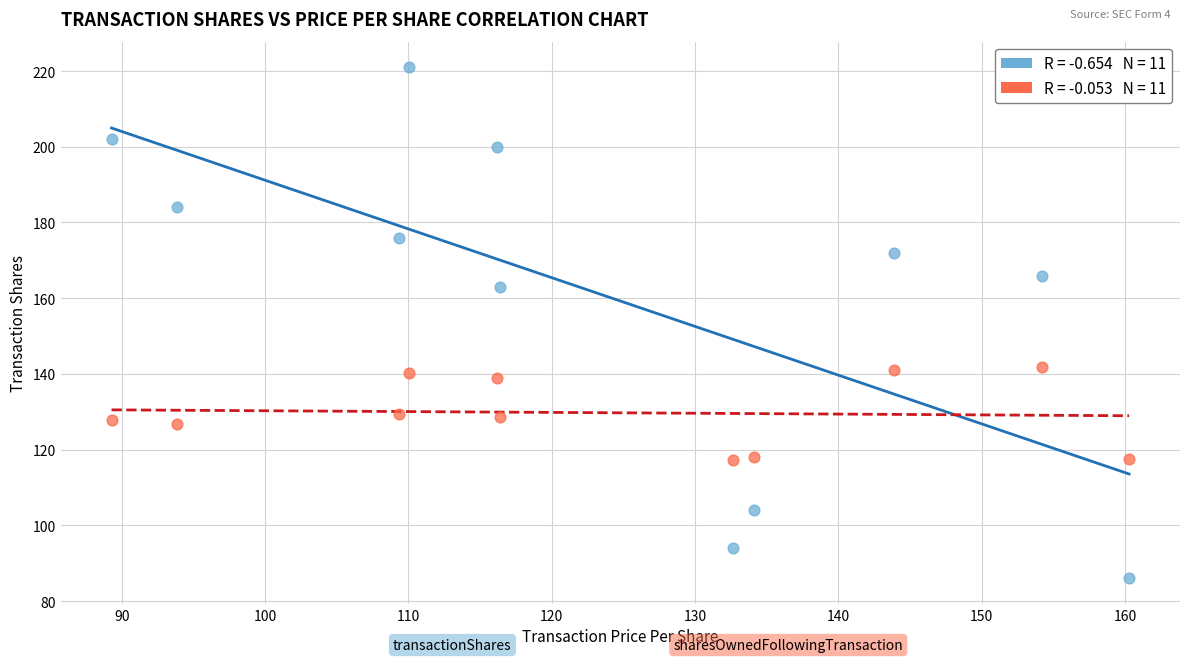

Across all data points, what is the range of Y values (max minus min)?

135.0